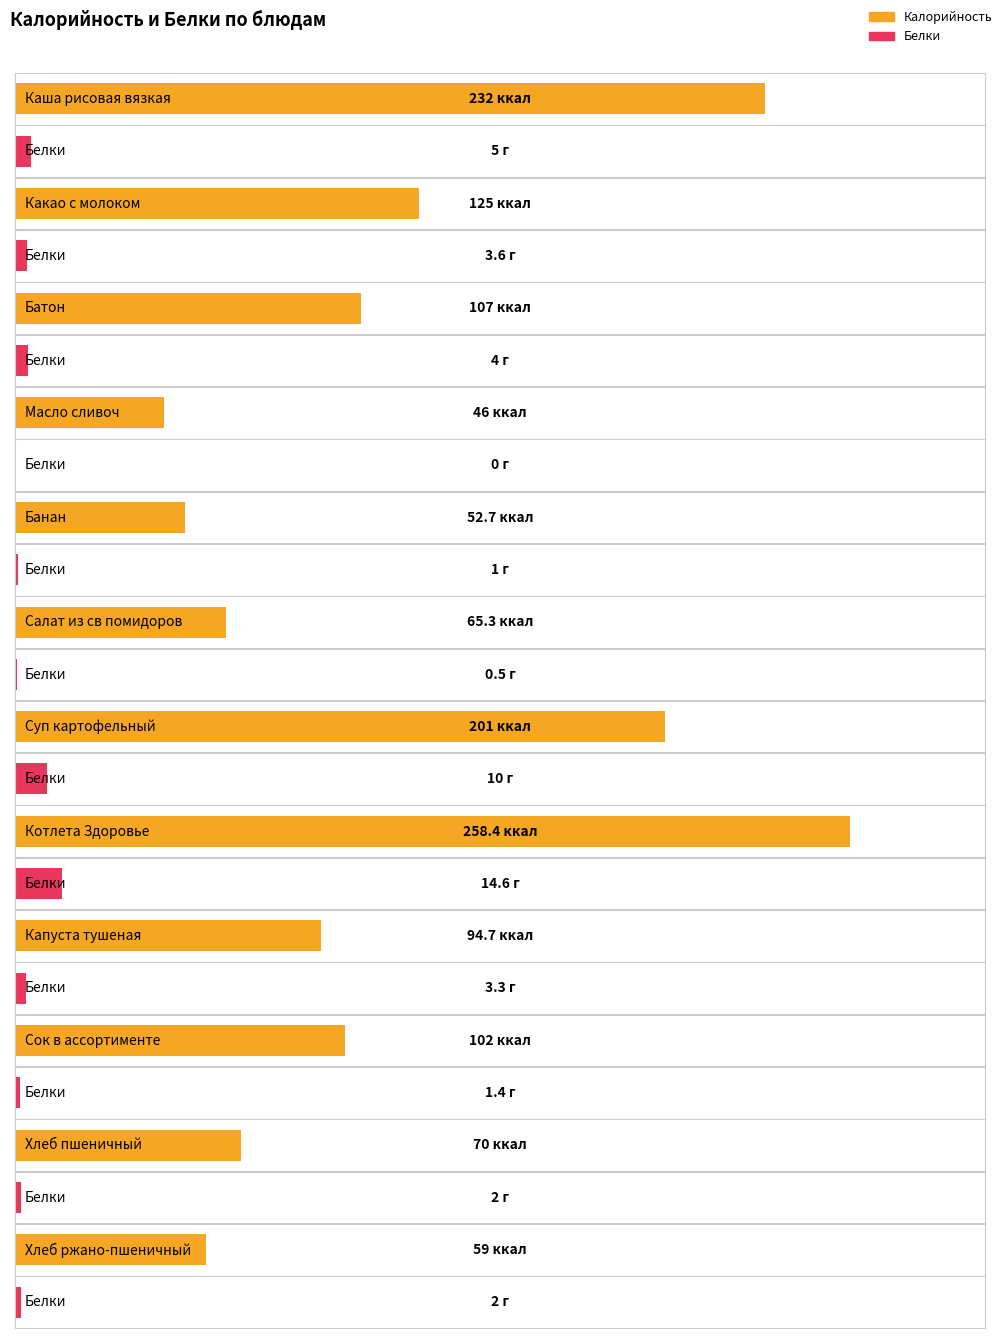

Which category has the lowest value in the Калорийность series?

Масло сливоч